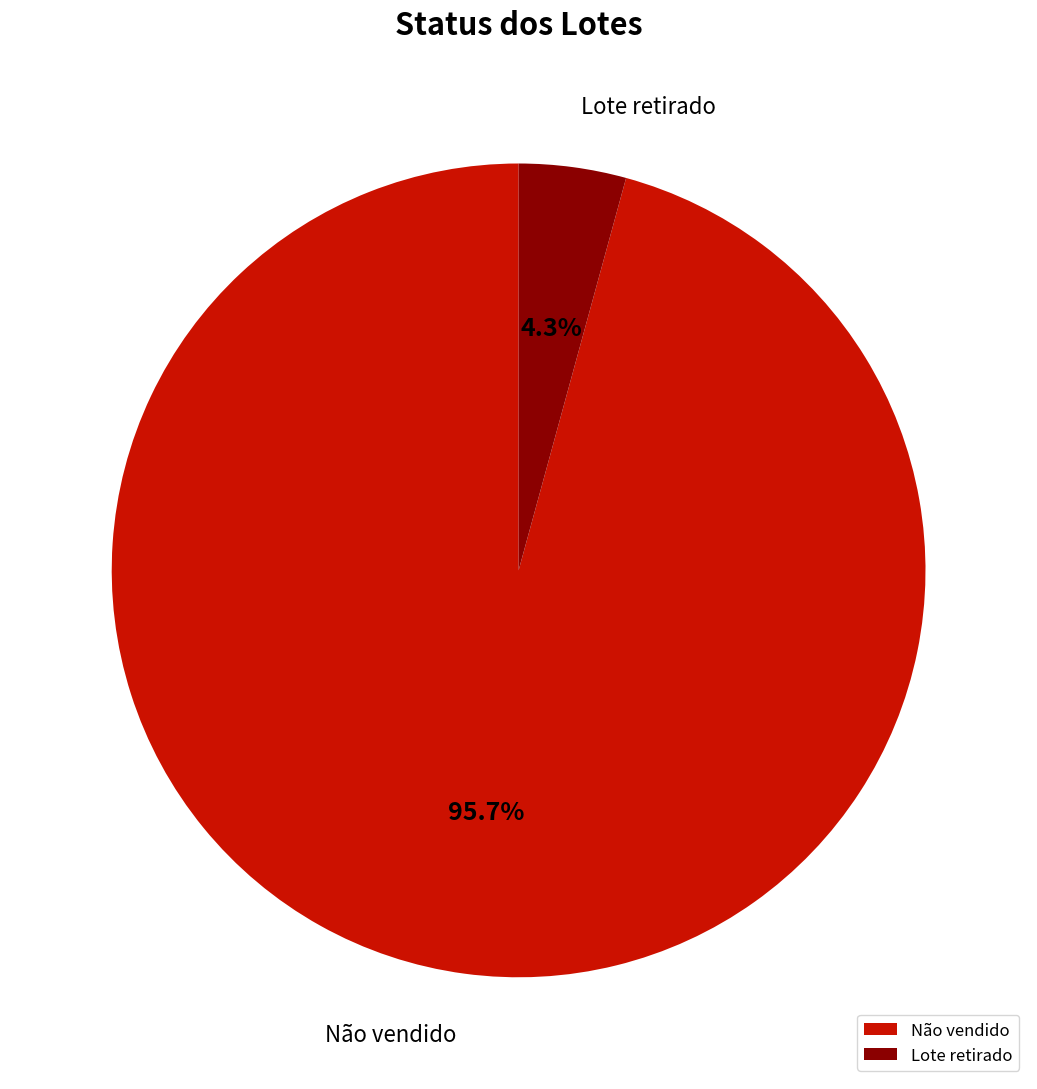

Which has a higher value, Não vendido or Lote retirado?

Não vendido